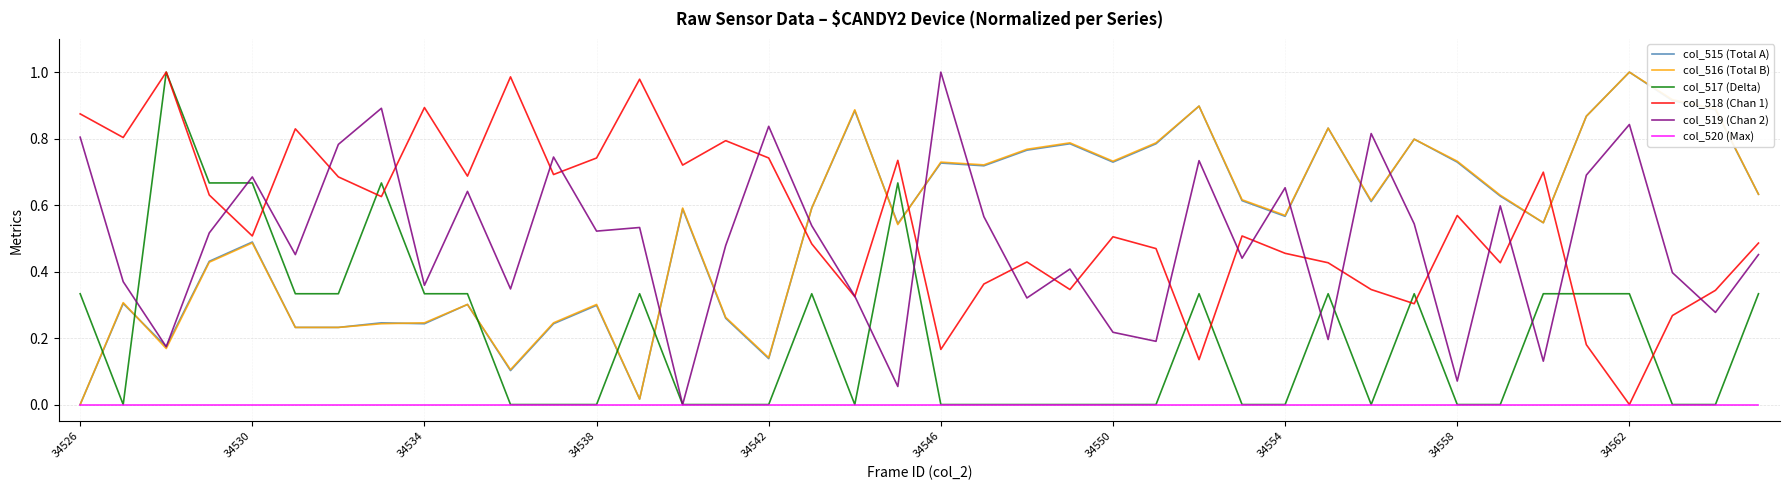

After their last crossing, which series has the higher values: col_518 (Chan 1) or col_516 (Total B)?

col_516 (Total B)